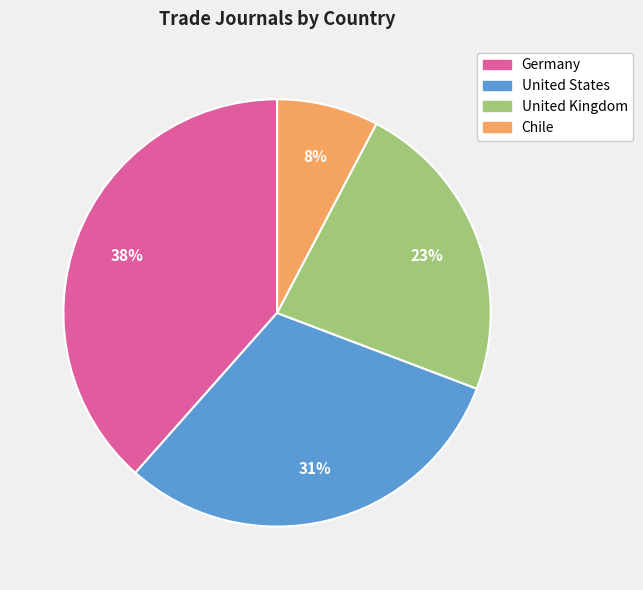

True or false: Germany accounts for 33% of the total.

False